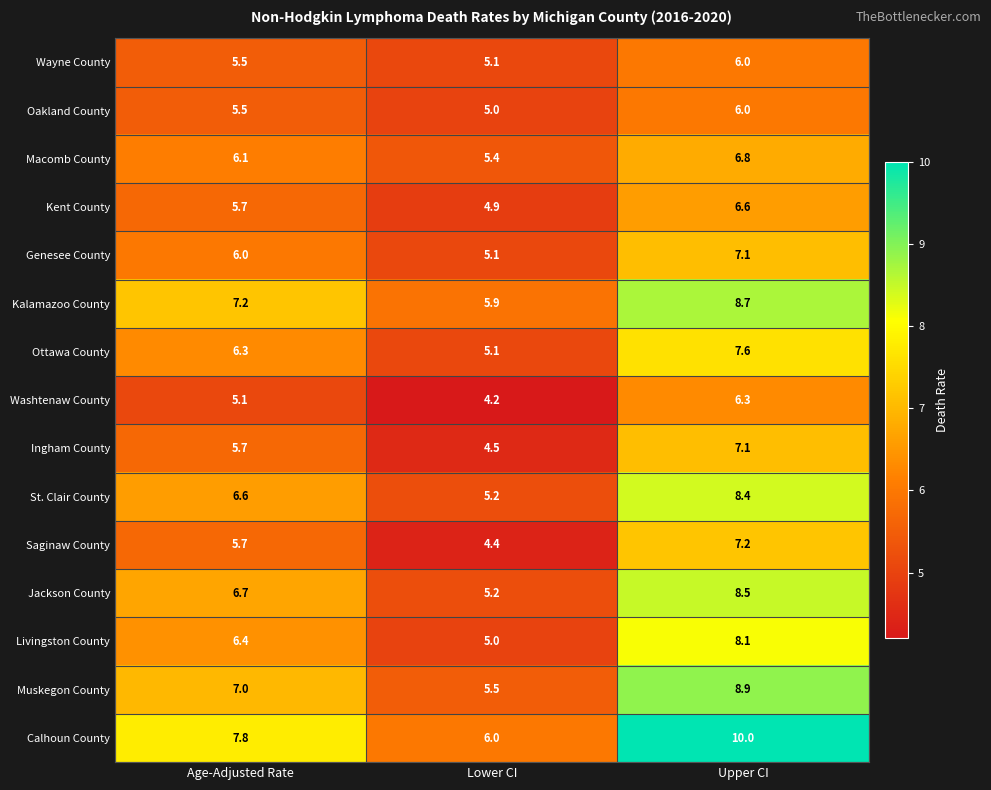

What is the total value across all series at Age-Adjusted Rate?

93.3